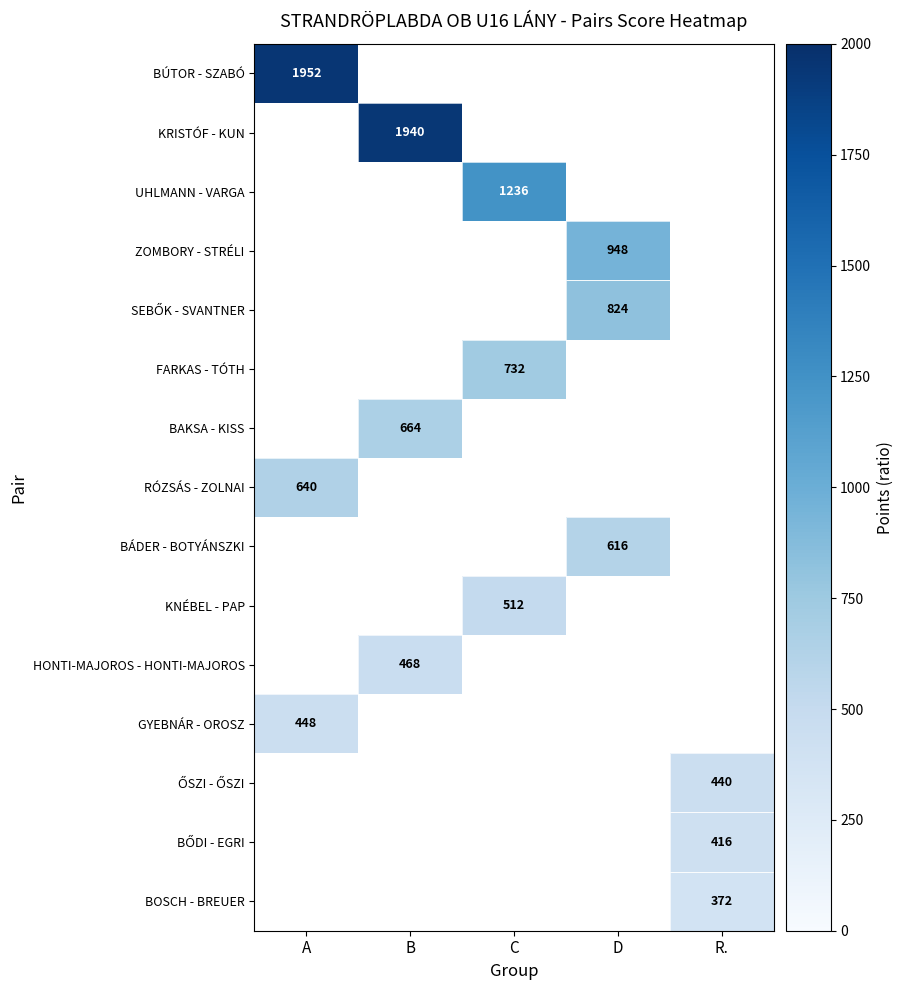

List the series in order of their peak value, highest first.

BÚTOR - SZABÓ, KRISTÓF - KUN, UHLMANN - VARGA, ZOMBORY - STRÉLI, SEBŐK - SVANTNER, FARKAS - TÓTH, BAKSA - KISS, RÓZSÁS - ZOLNAI, BÁDER - BOTYÁNSZKI, KNÉBEL - PAP, HONTI-MAJOROS - HONTI-MAJOROS, GYEBNÁR - OROSZ, ŐSZI - ŐSZI, BŐDI - EGRI, BOSCH - BREUER